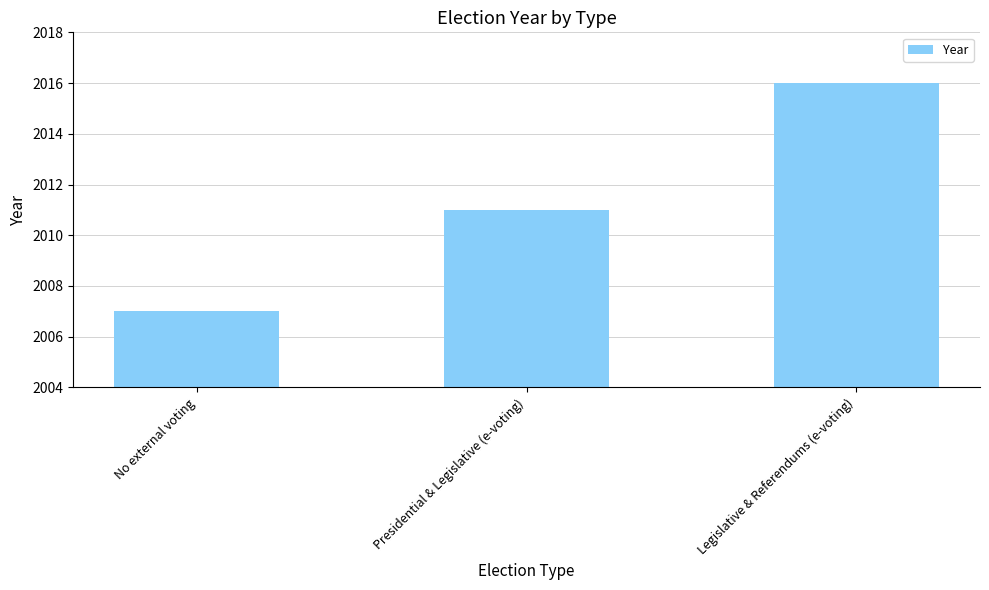

How many distinct data groups are displayed?

1